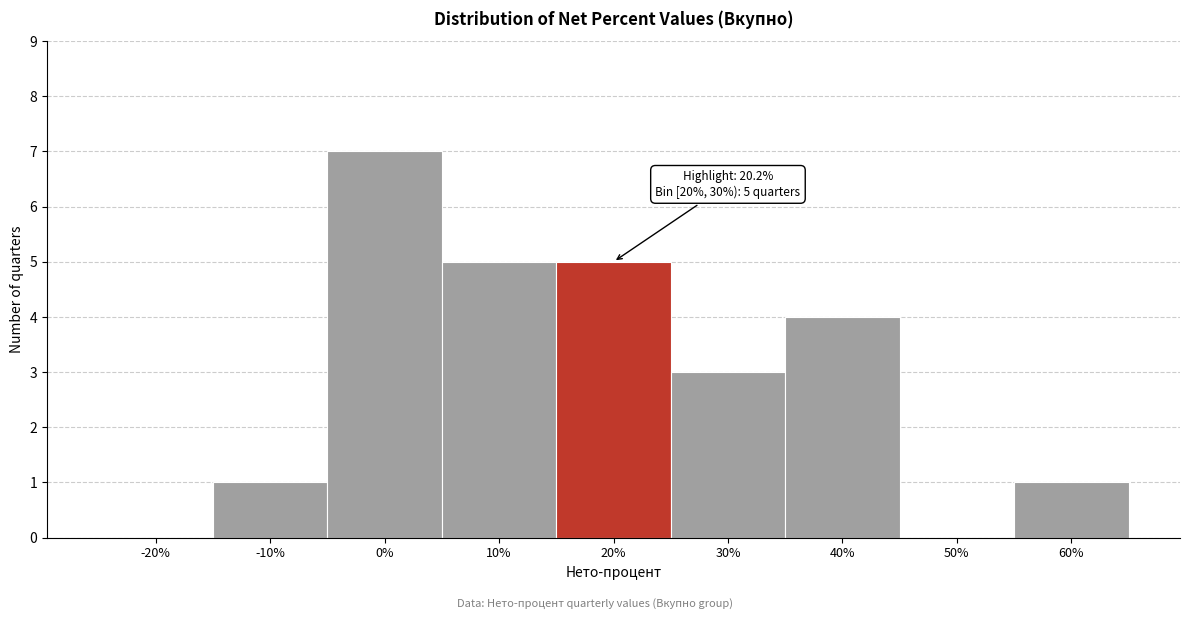

Reading right to left, list all the values displayed in this chart.

60%=1	50%=0	40%=4	30%=3	20%=5	10%=5	0%=7	-10%=1	-20%=0